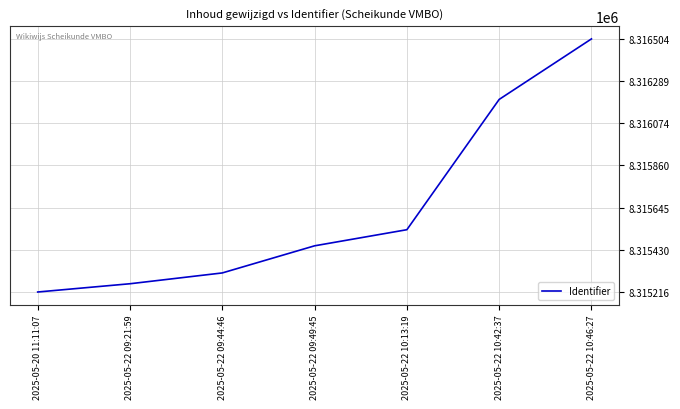

Which label corresponds to the smallest value in the chart?

2025-05-20 11:11:07